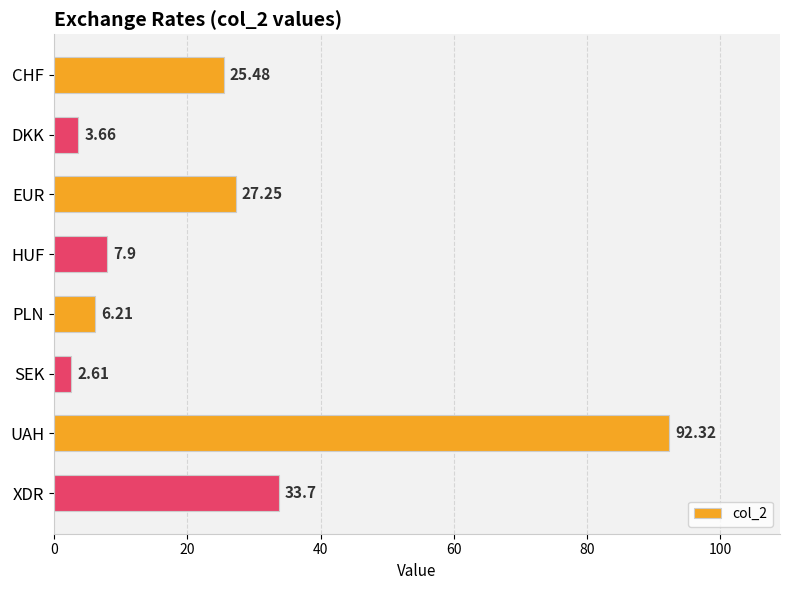

Approximately how many times larger is the value at UAH compared to SEK?

35.4